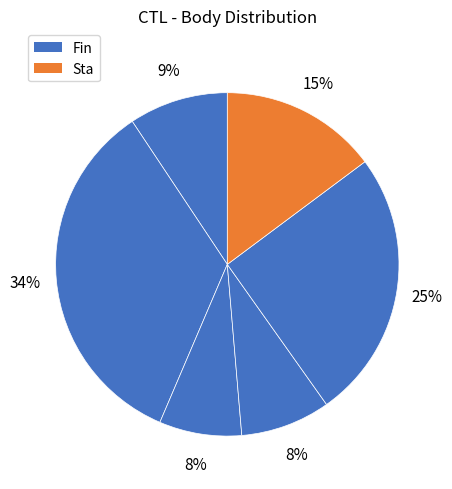

How many segments does this pie chart have?

6